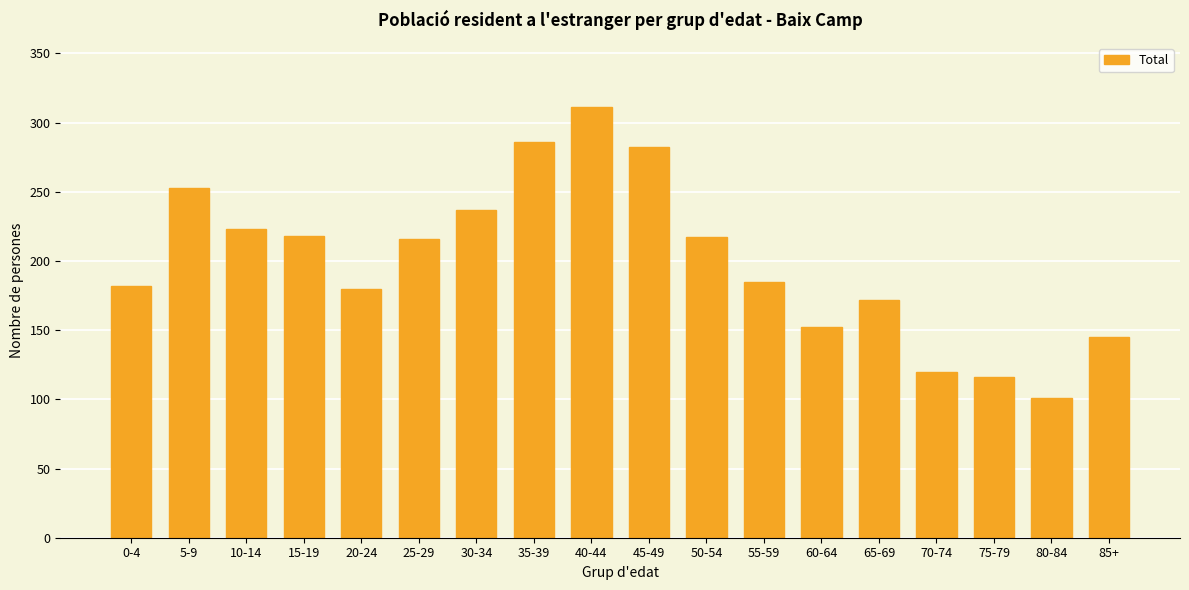

What is the value of the 4th bar from the left?

218